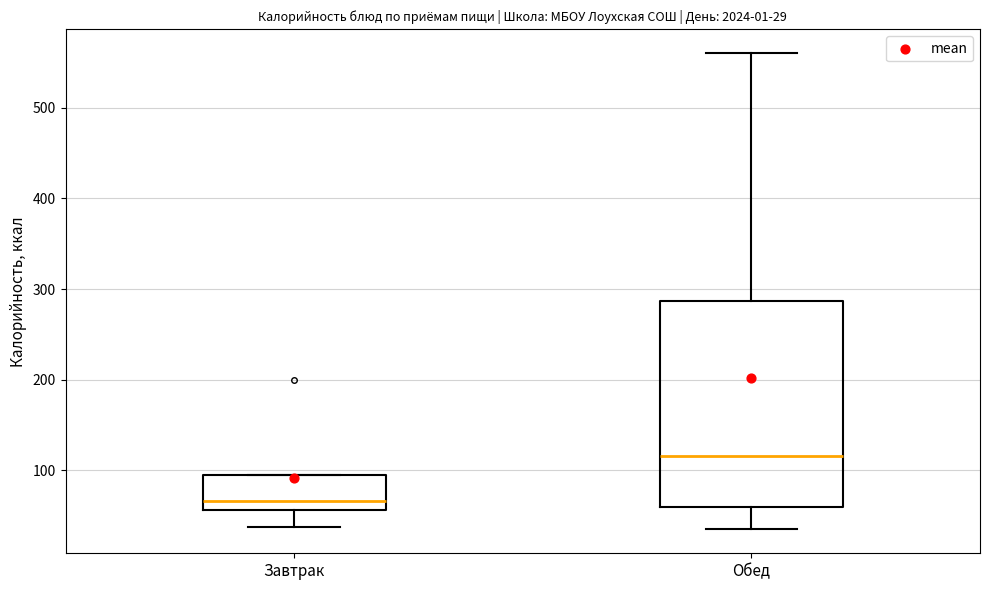

Which box has the highest median line?

Обед